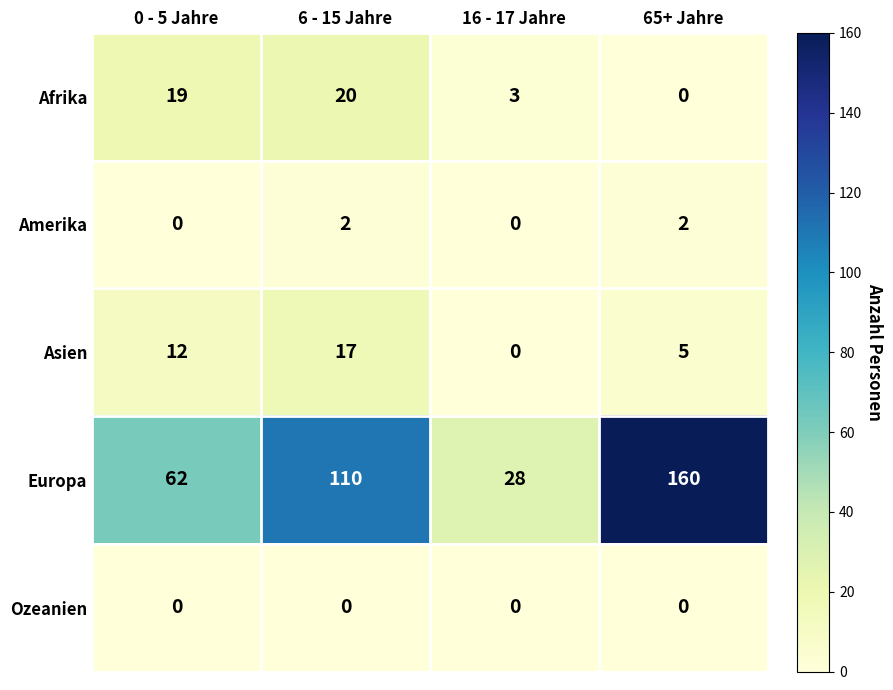

Which series has the largest range (max minus min)?

Europa